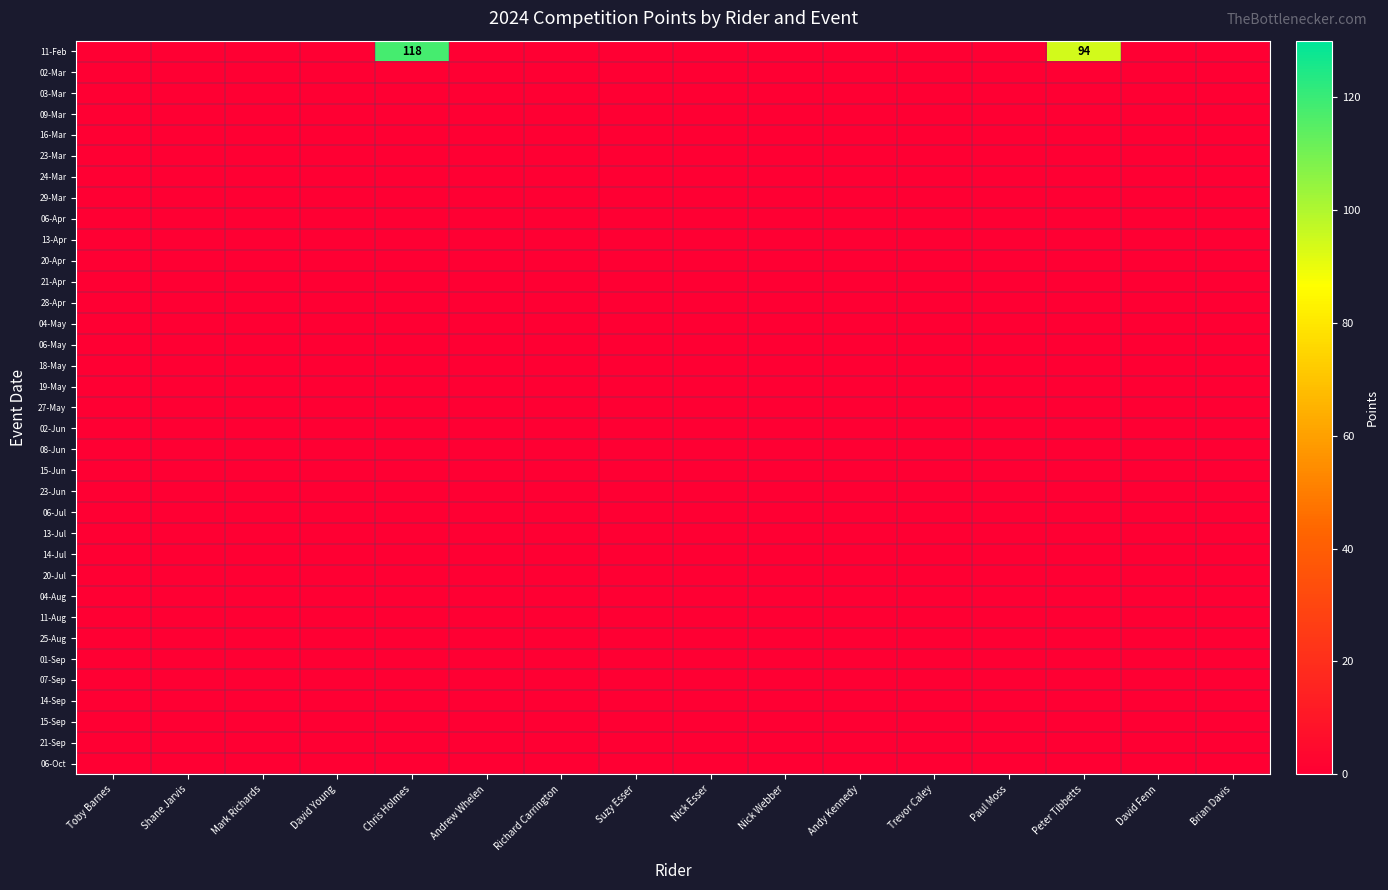

Rank the categories by 06-Apr value from highest to lowest.

Toby Barnes, Shane Jarvis, Mark Richards, David Young, Chris Holmes, Andrew Whelen, Richard Carrington, Suzy Esser, Nick Esser, Nick Webber, Andy Kennedy, Trevor Caley, Paul Moss, Peter Tibbetts, David Fenn, Brian Davis